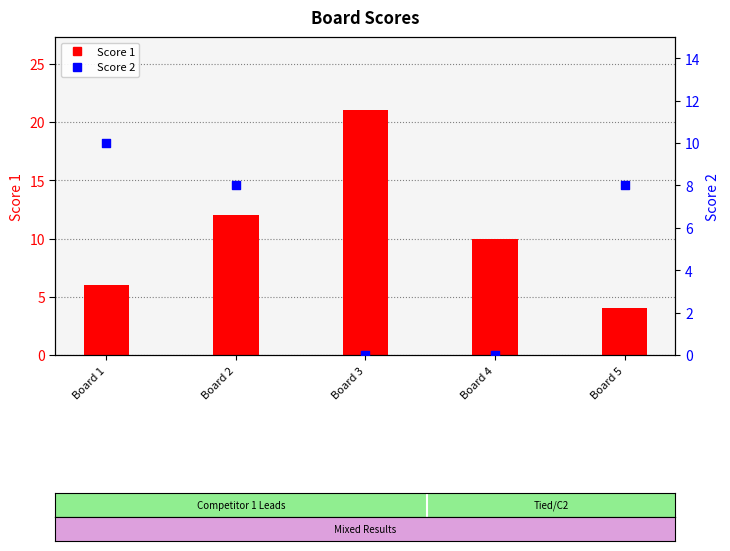

What are all the series names shown in the legend?

Score 1, Score 2